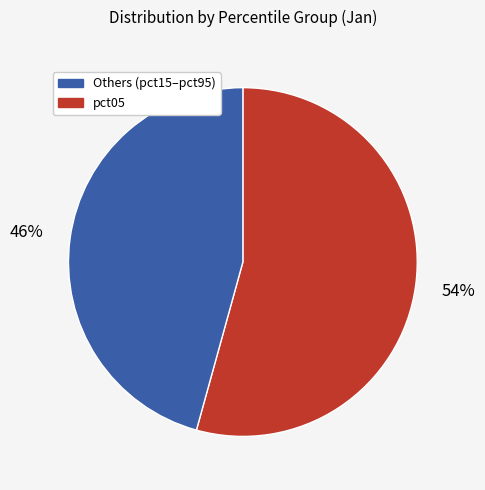

To the nearest percent, what is the average slice percentage?

50%